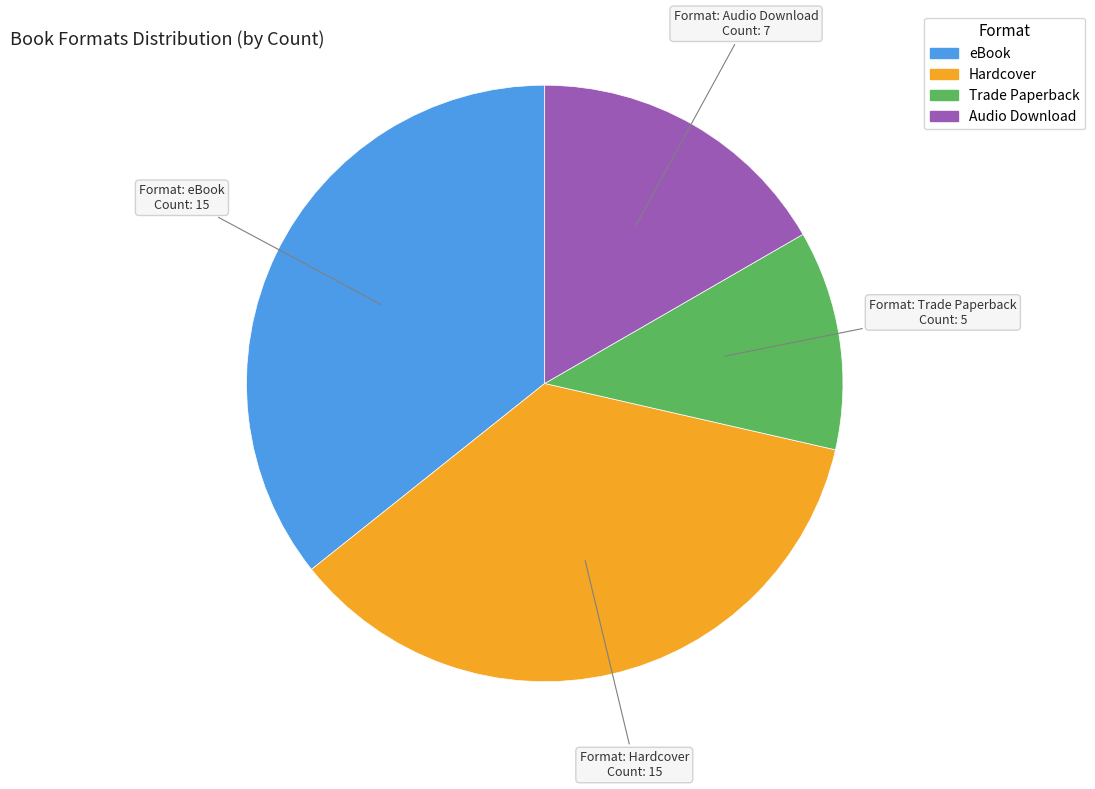

Is the sum of Hardcover and Trade Paperback greater than half?

No